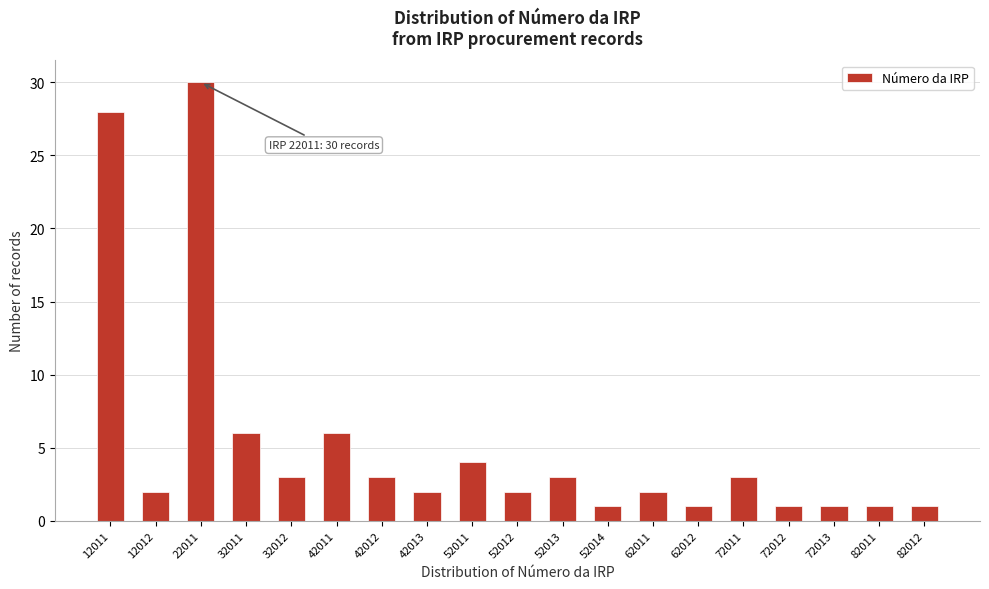

Reading left to right, what are all the values shown in this chart?

28	2	30	6	3	6	3	2	4	2	3	1	2	1	3	1	1	1	1